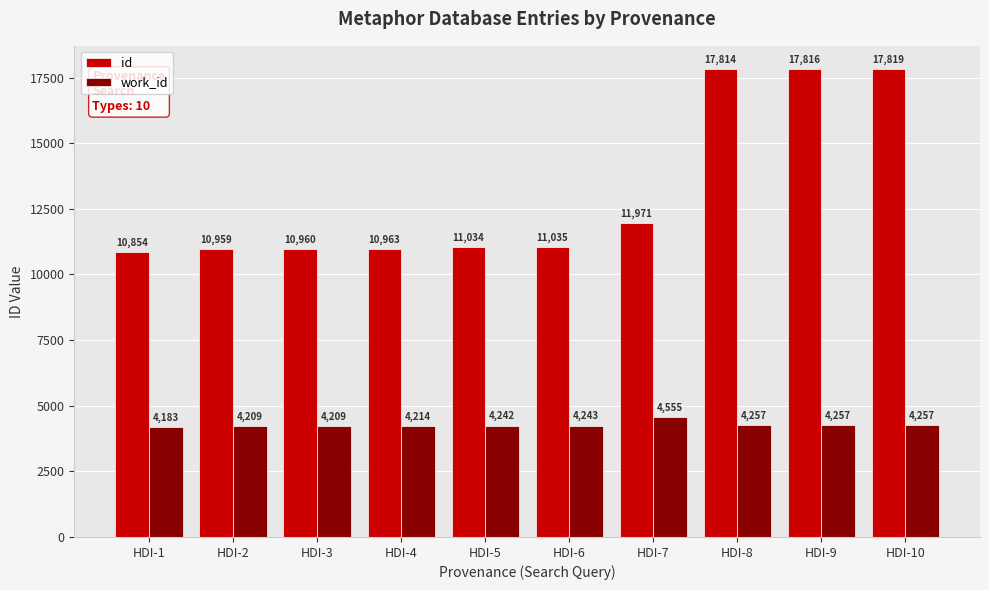

True or false: work_id has a value of 6684 at HDI-4.

False